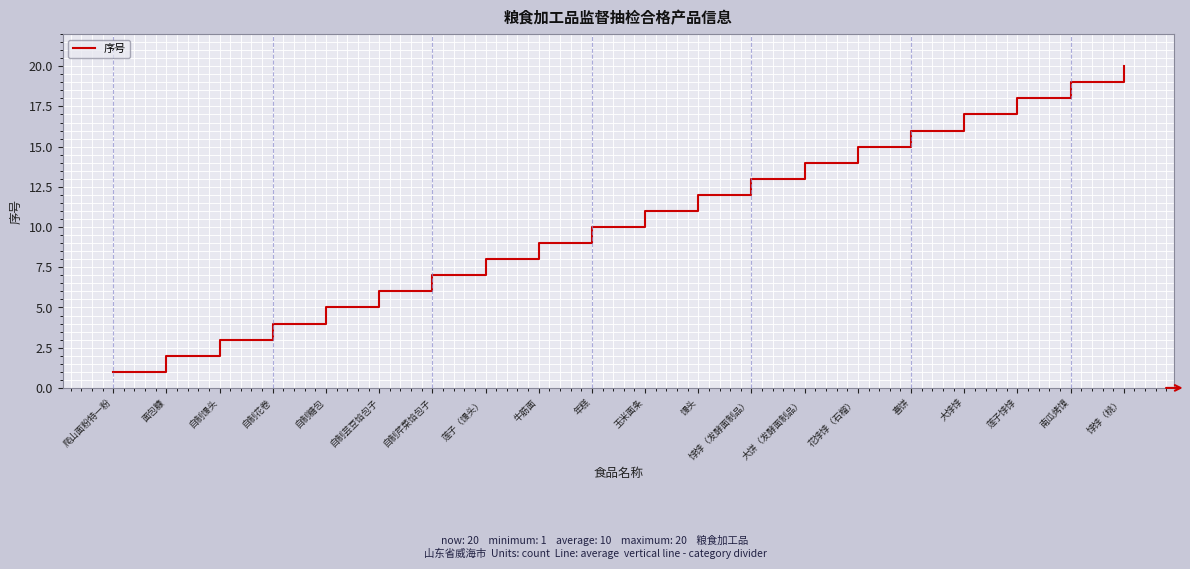

What is the approximate value at 牛筋面?

9